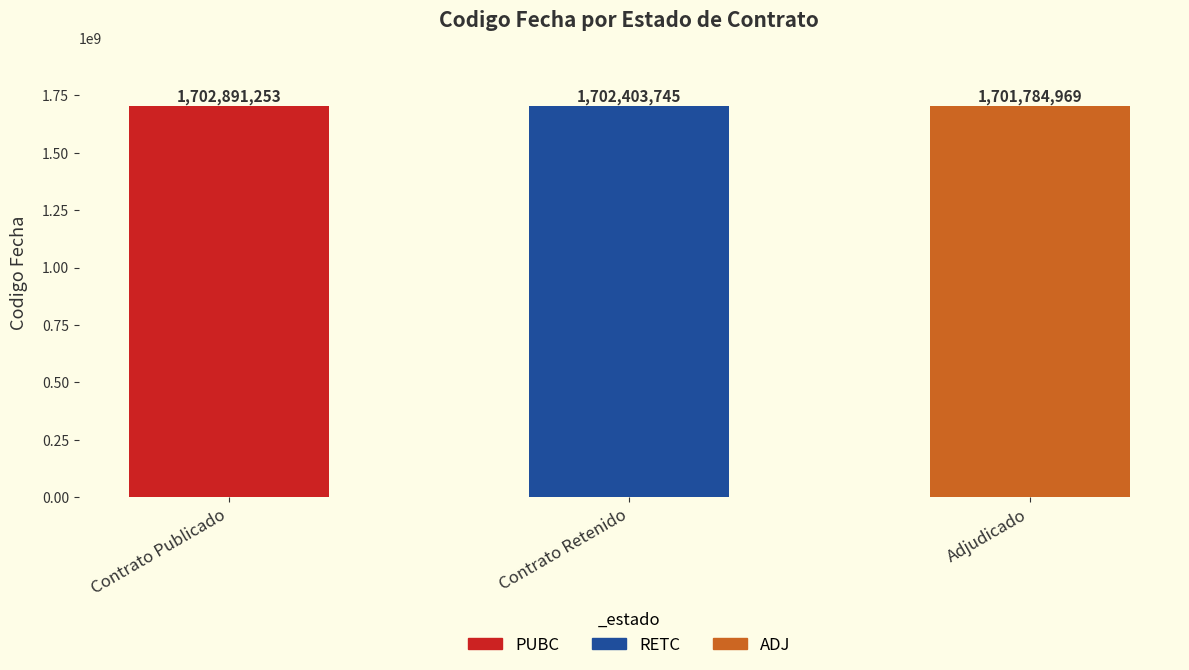

Rank the categories by value from highest to lowest.

Contrato Publicado, Contrato Retenido, Adjudicado